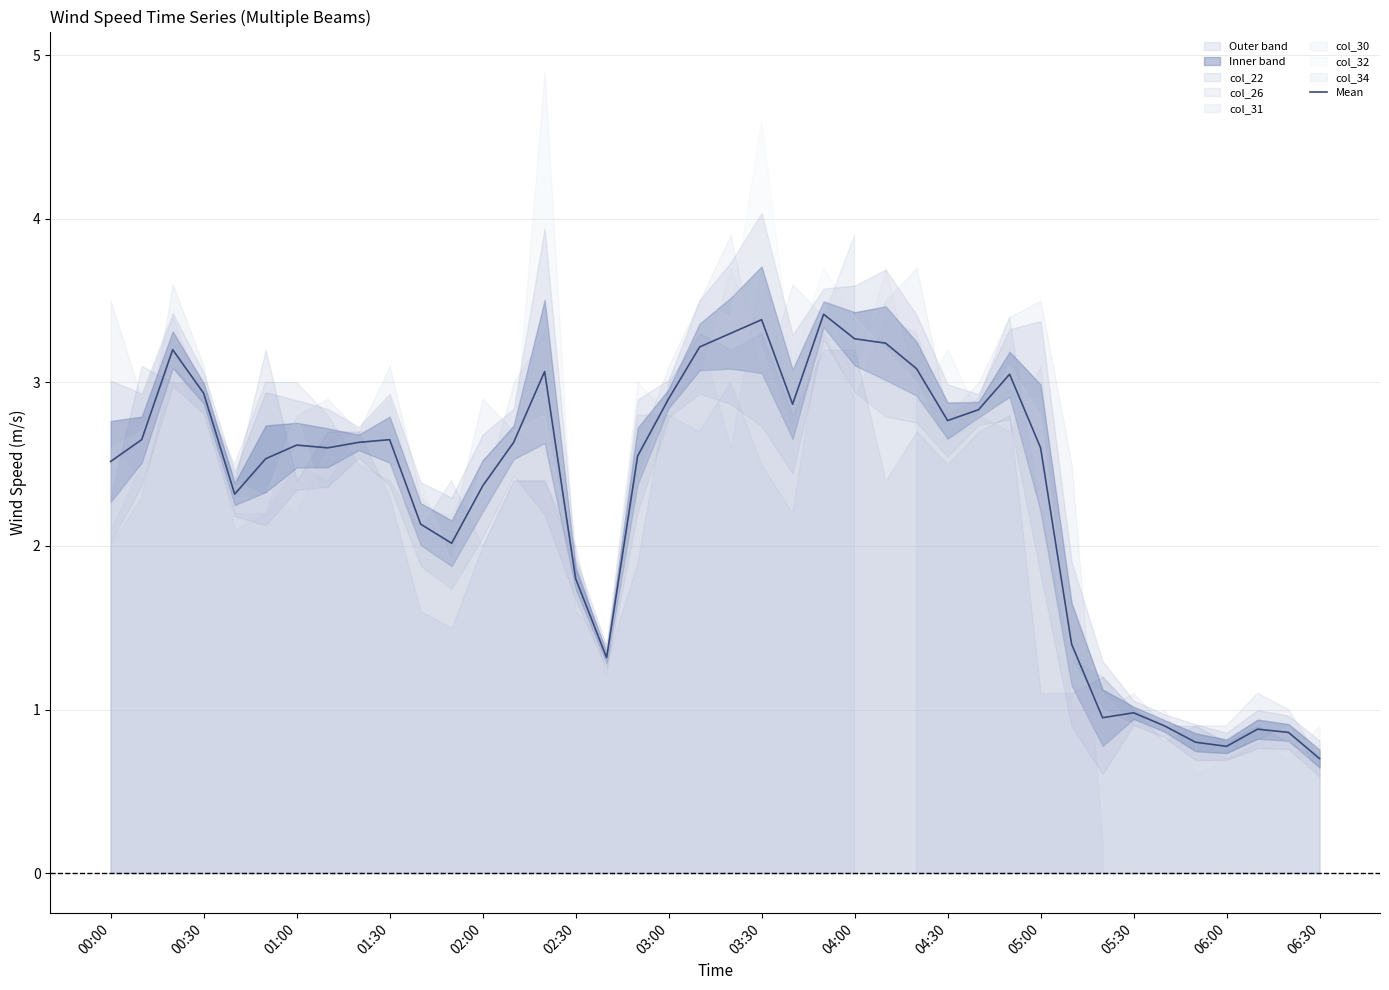

Is it true that Mean equals 3.4 at 03:30?

True